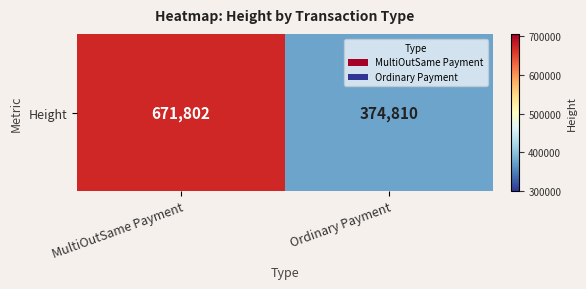

At which category does the chart reach its peak across all series?

MultiOutSame Payment